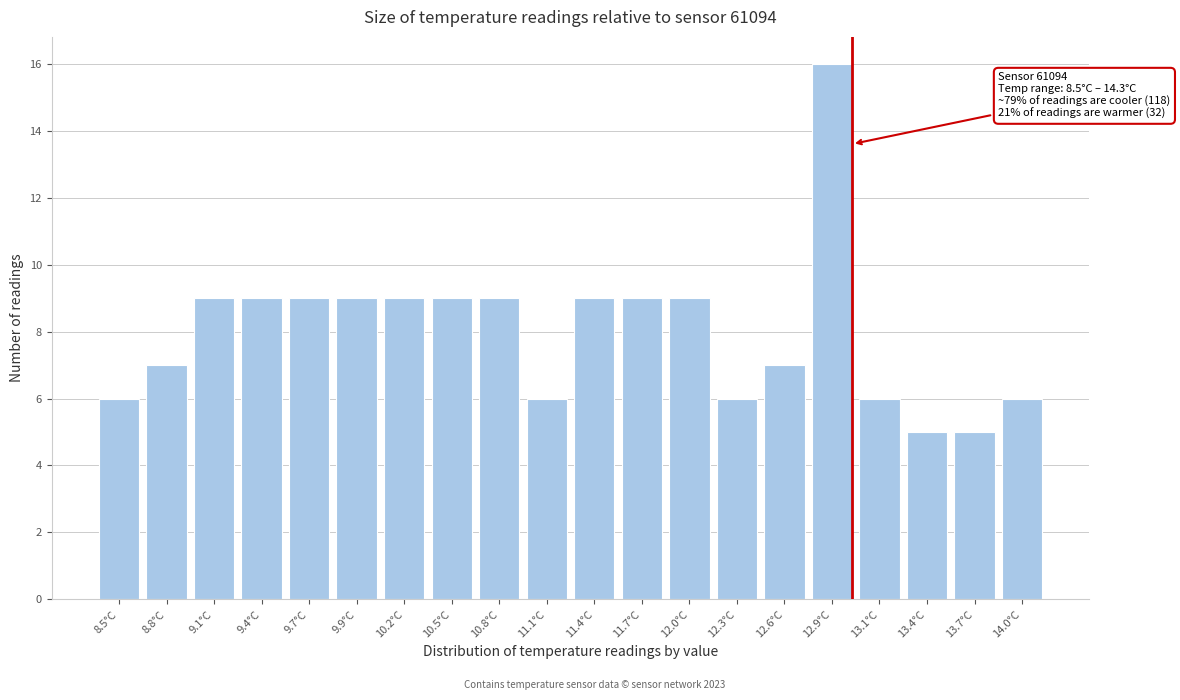

Reading left to right, list all the values displayed in this chart.

6	7	9	9	9	9	9	9	9	6	9	9	9	6	7	16	6	5	5	6